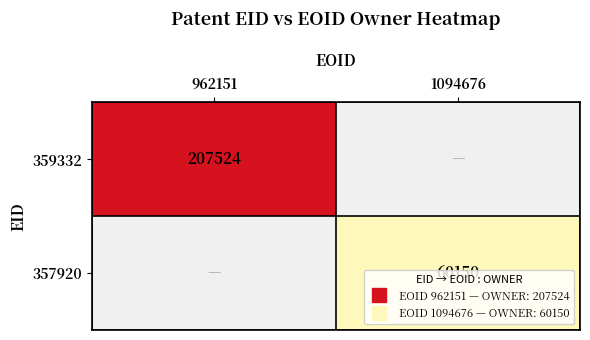

Which has a higher value, 1094676 or 962151?

962151